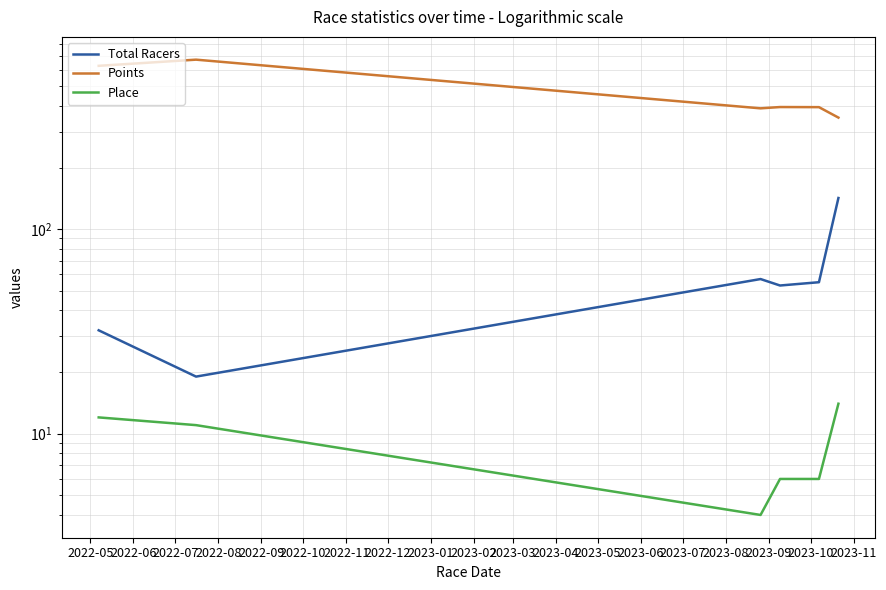

How many values in the Place series are below 11?

3